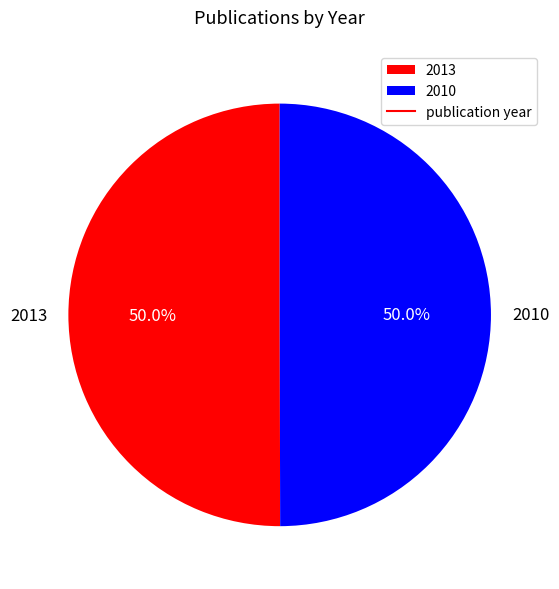

Is the sum of 2010 and 2013 greater than half?

Yes